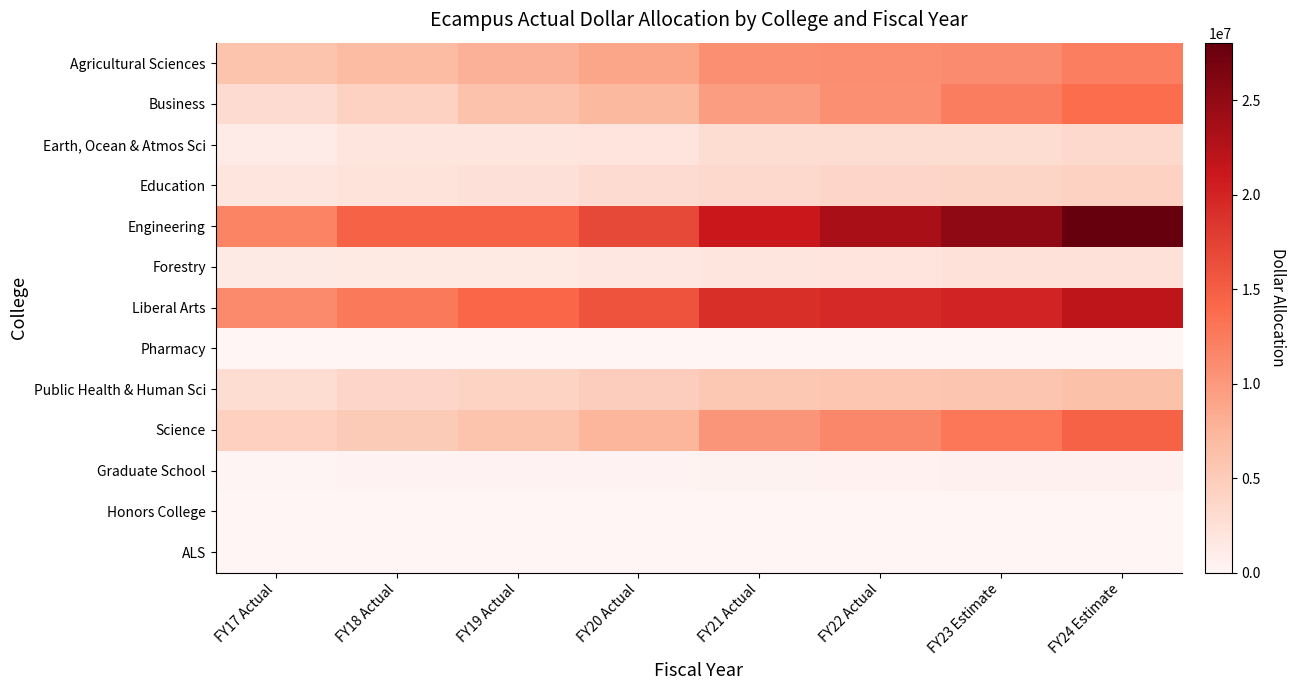

Which series has the largest total across all categories?

Engineering